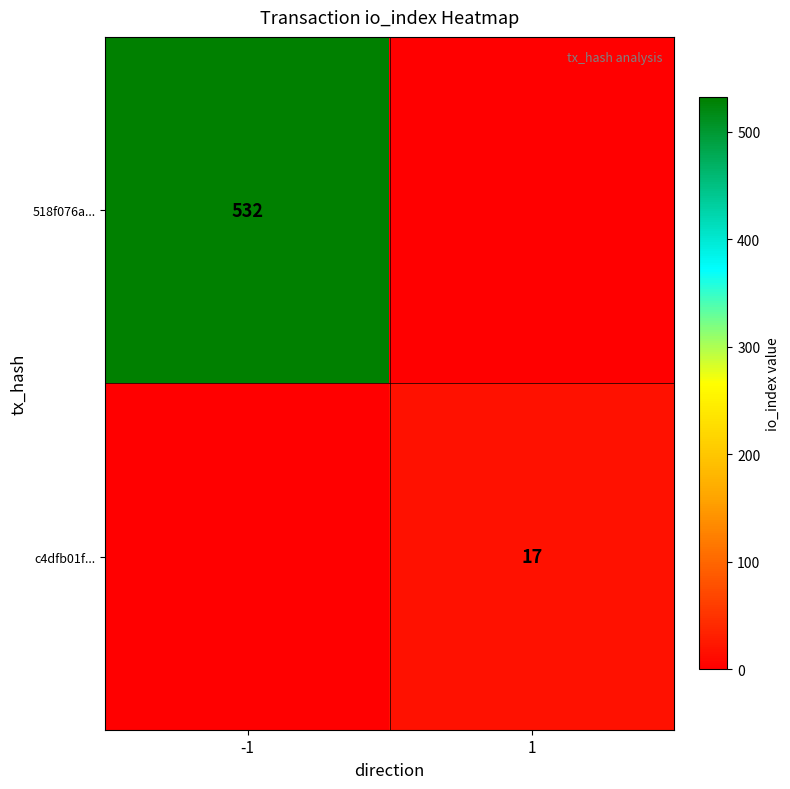

True or false: c4dfb01f... has a value of 24 at 1.

False